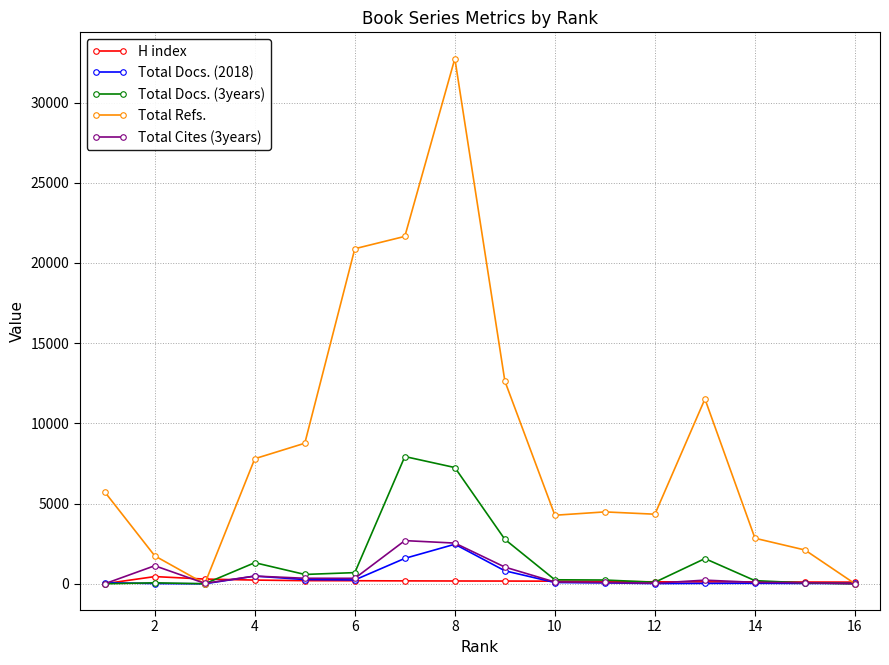

Which series has the largest total across all categories?

Total Refs.